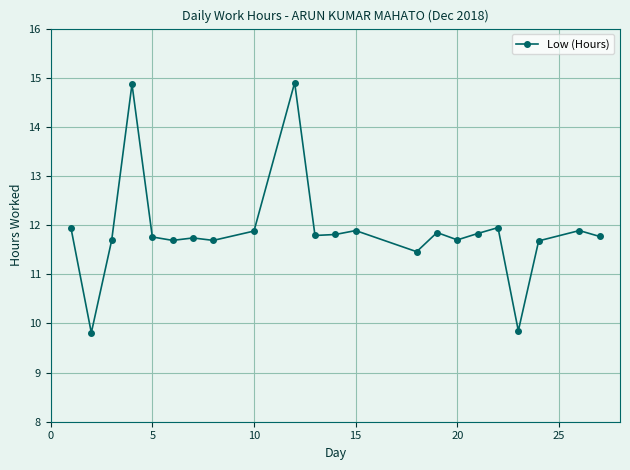

What is the maximum value shown in the chart?

14.9